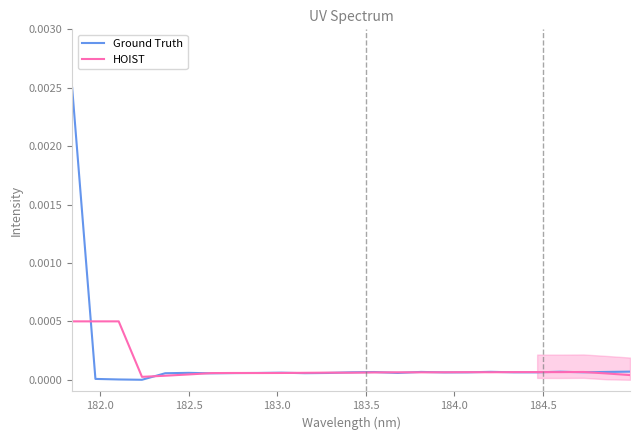

How many series are shown in this chart?

2